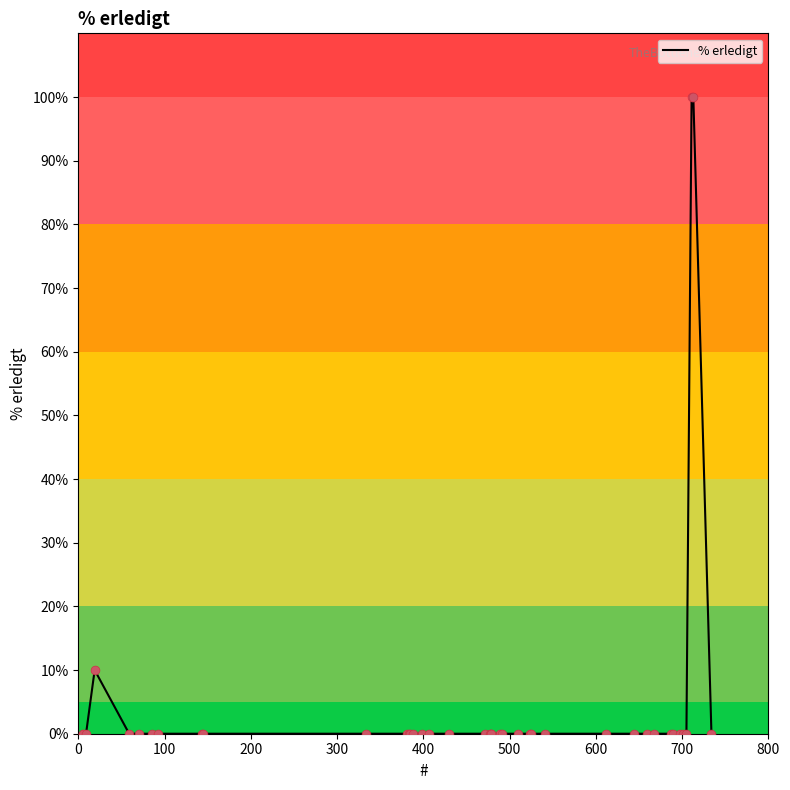

What is the greatest value displayed?

100